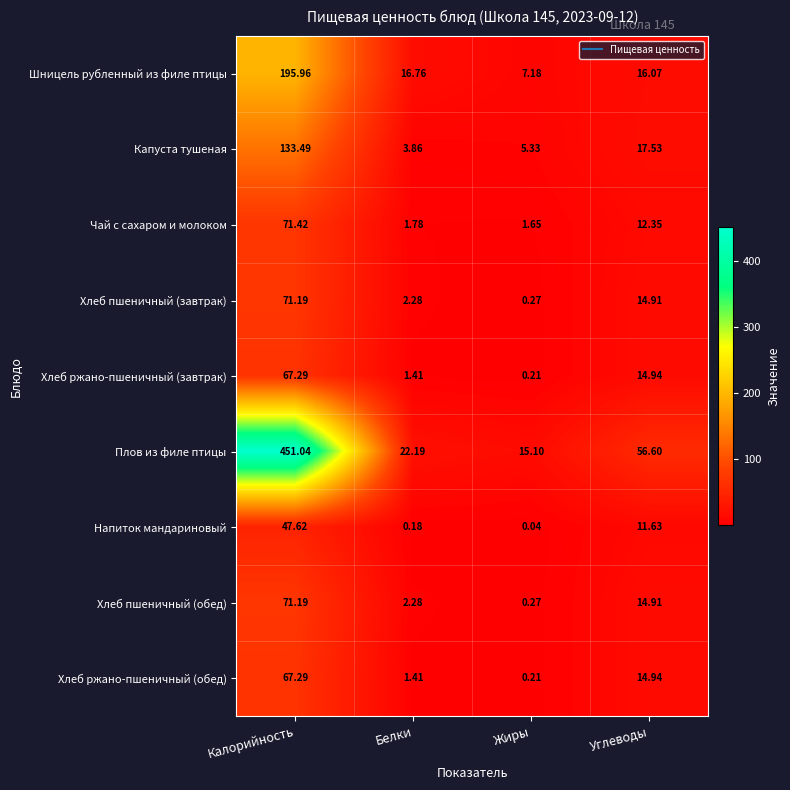

Which series has the largest range (max minus min)?

Плов из филе птицы